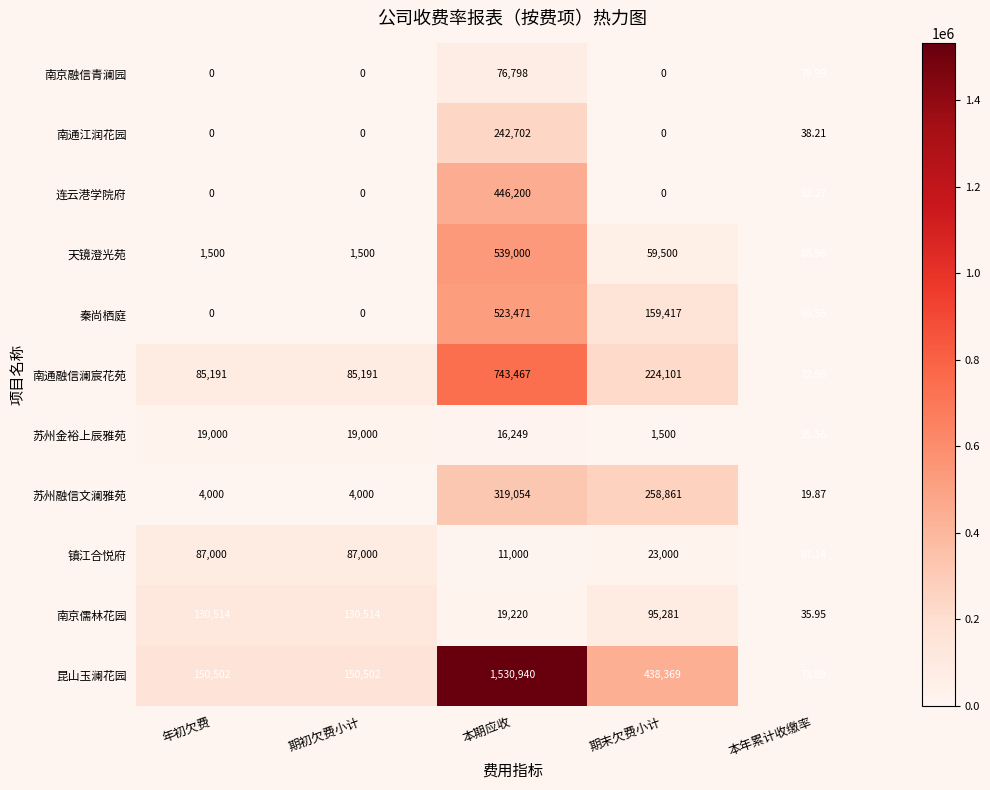

Rank the series by their maximum value, from lowest to highest.

苏州金裕上辰雅苑, 南京融信青澜园, 镇江合悦府, 南京儒林花园, 南通江润花园, 苏州融信文澜雅苑, 连云港学院府, 秦尚栖庭, 天镜澄光苑, 南通融信澜宸花苑, 昆山玉澜花园